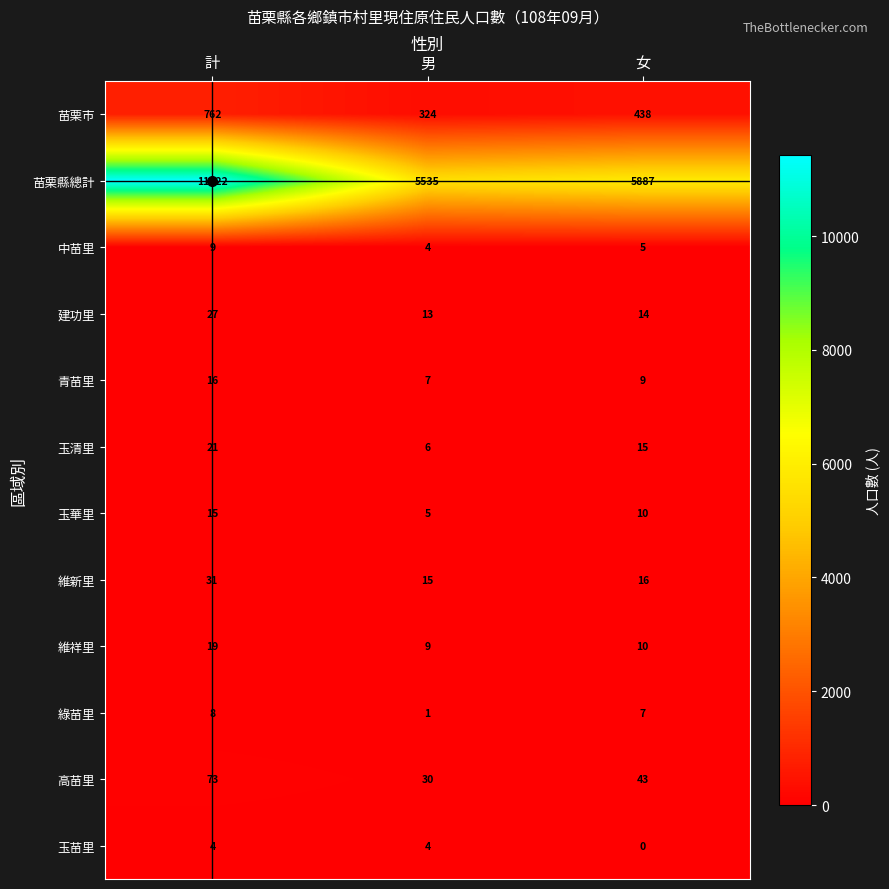

The value of 玉苗里 at 計 is 4. True or false?

True